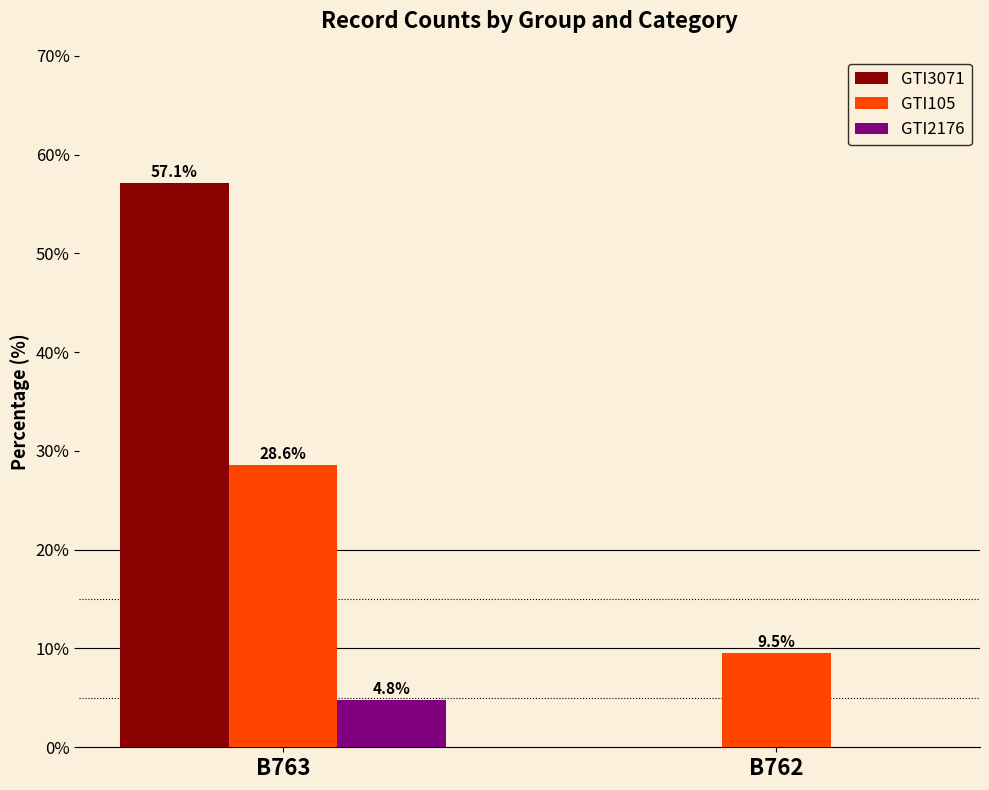

What is the sum of the GTI3071 values at B762 and B763?

57.1